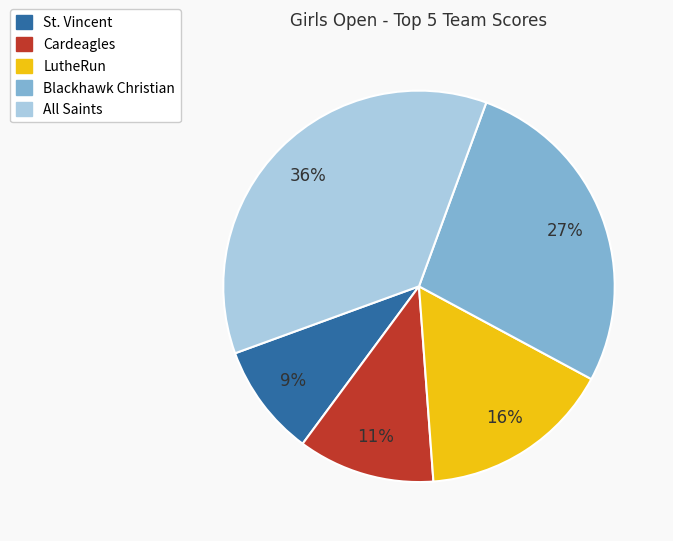

Combined, do St. Vincent and Cardeagles account for over 50%?

No